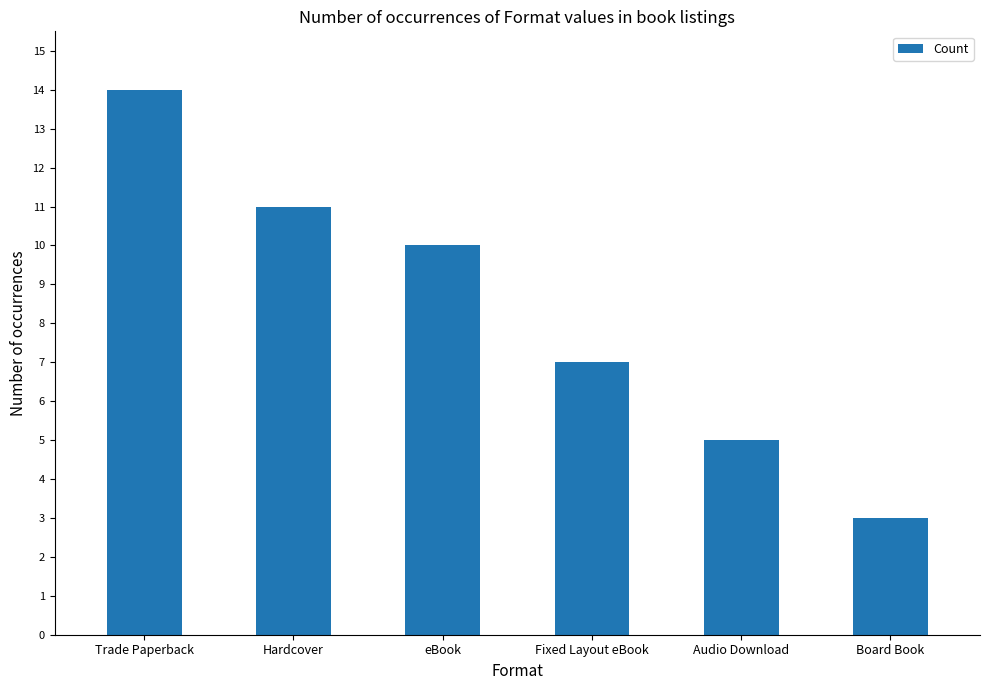

Are the bars horizontal?

No